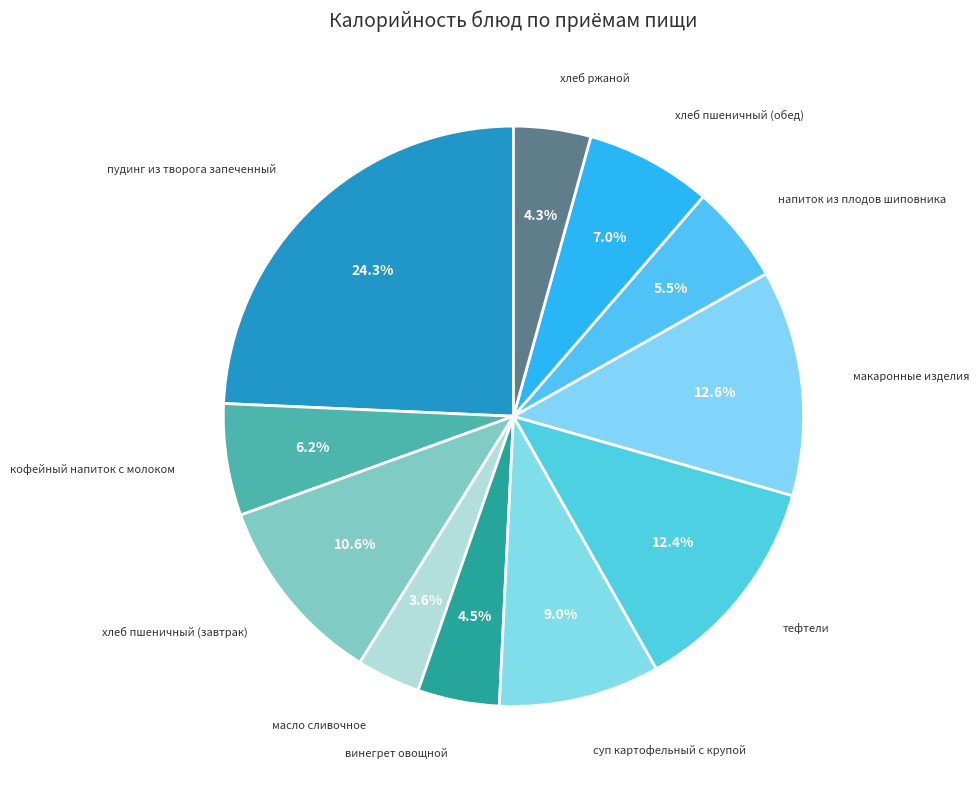

To the nearest percent, what is the average slice percentage?

9%